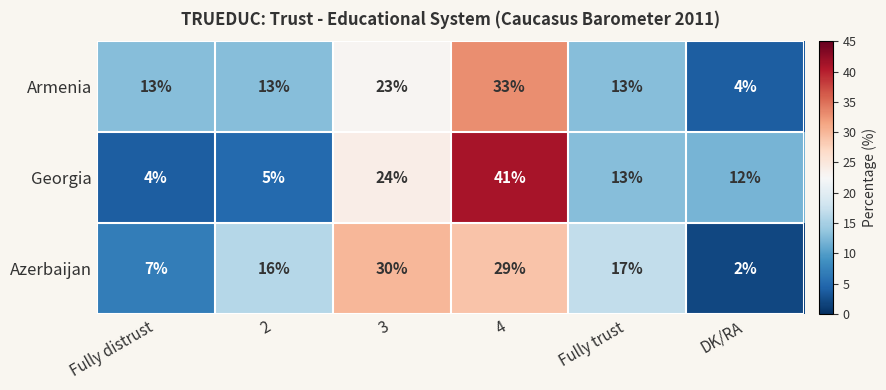

What is the total value across all series at 3?

77